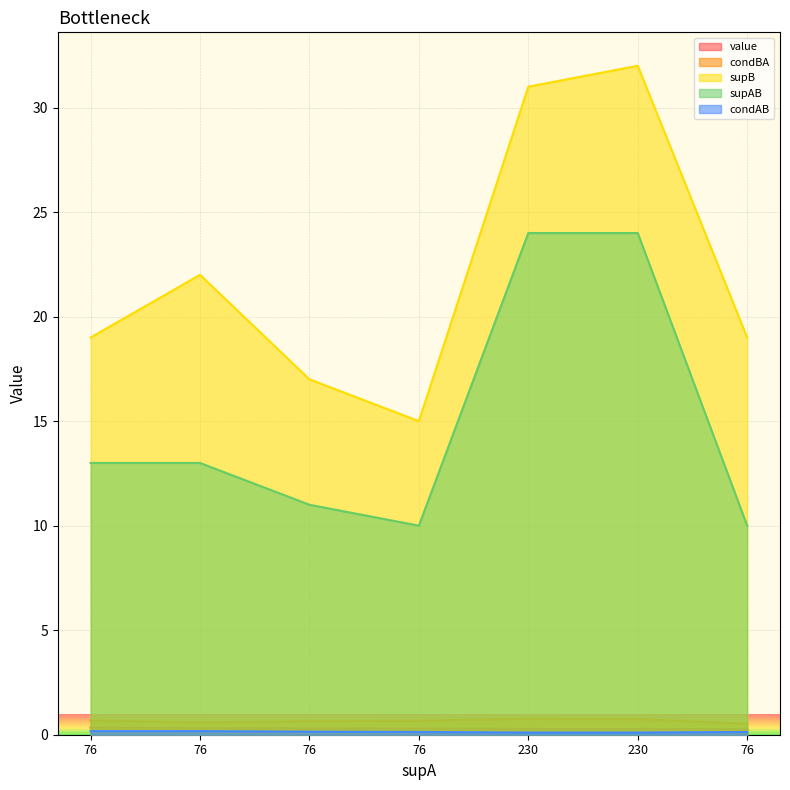

True or false: condAB and supB intersect in this chart.

False